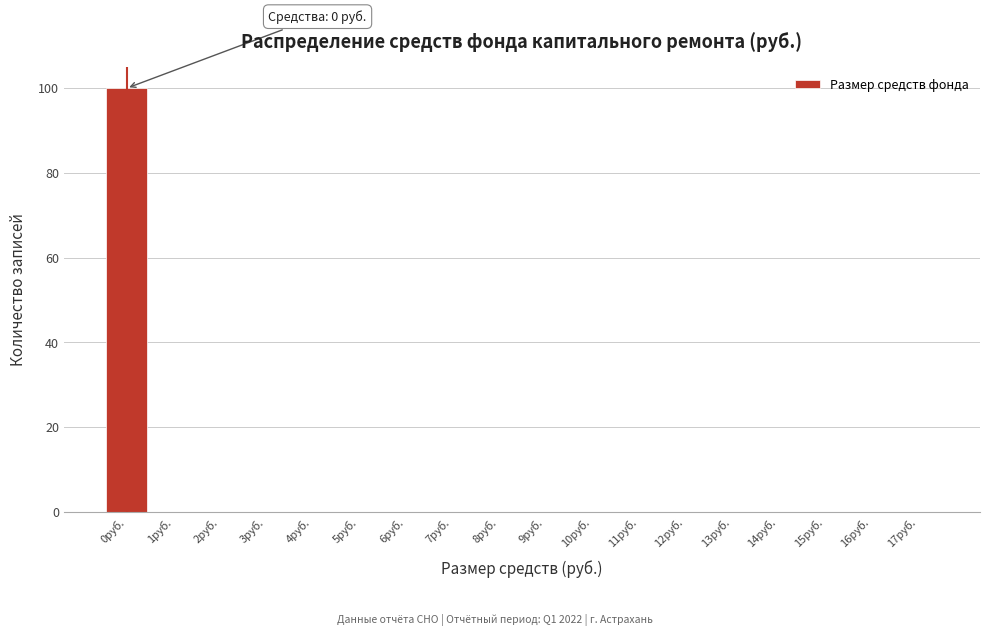

Reading right to left, extract all data points from this chart.

17руб.=0	16руб.=0	15руб.=0	14руб.=0	13руб.=0	12руб.=0	11руб.=0	10руб.=0	9руб.=0	8руб.=0	7руб.=0	6руб.=0	5руб.=0	4руб.=0	3руб.=0	2руб.=0	1руб.=0	0руб.=100